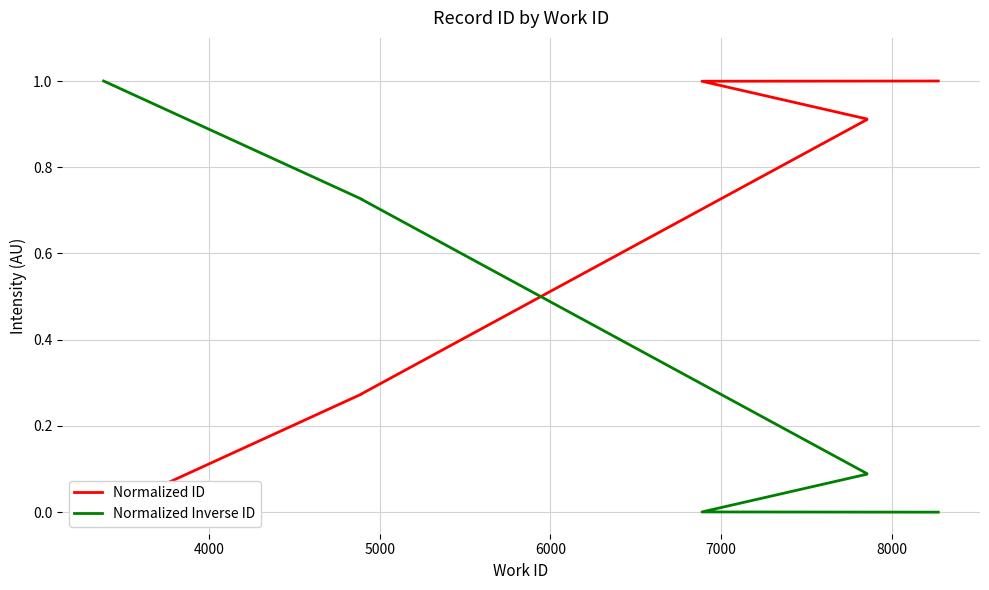

The Normalized Inverse ID series shows 0.1 at 7000. True or false?

False